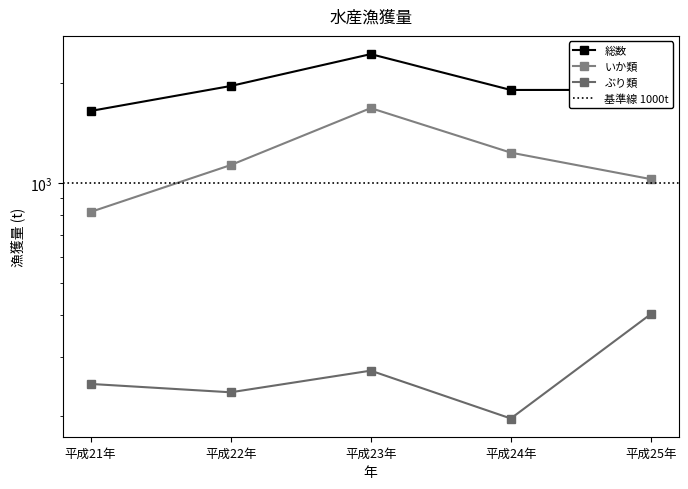

Rank the categories by ぶり類 value from highest to lowest.

平成25年, 平成23年, 平成21年, 平成22年, 平成24年